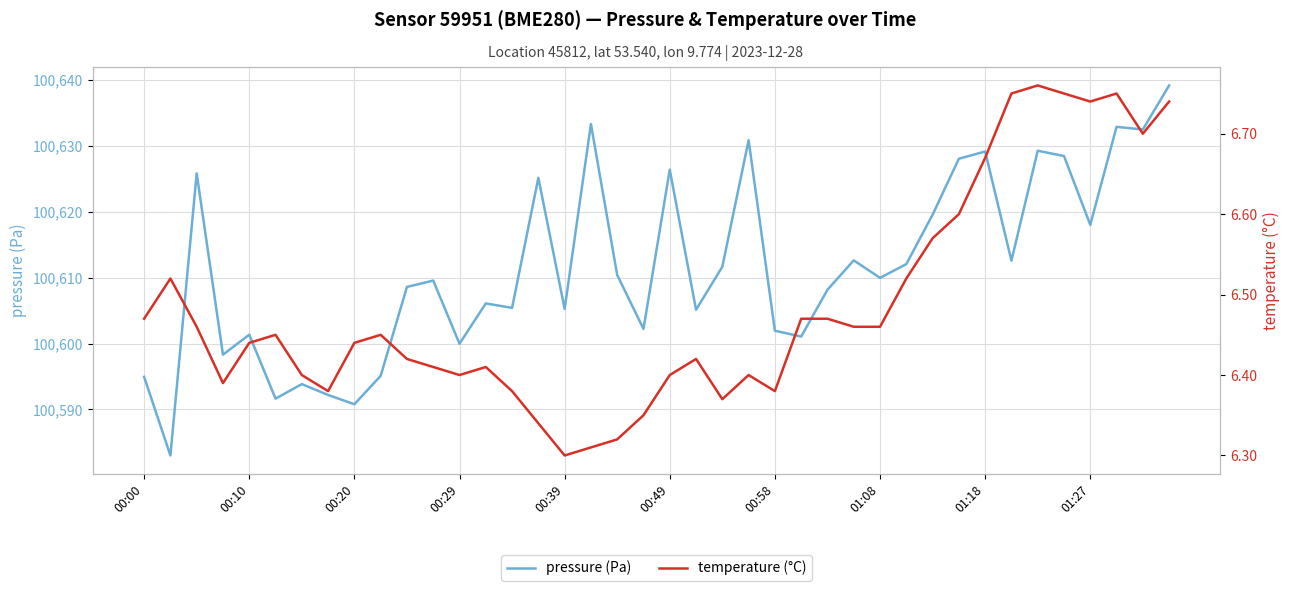

What are all the series names shown in the legend?

pressure (Pa), temperature (°C)